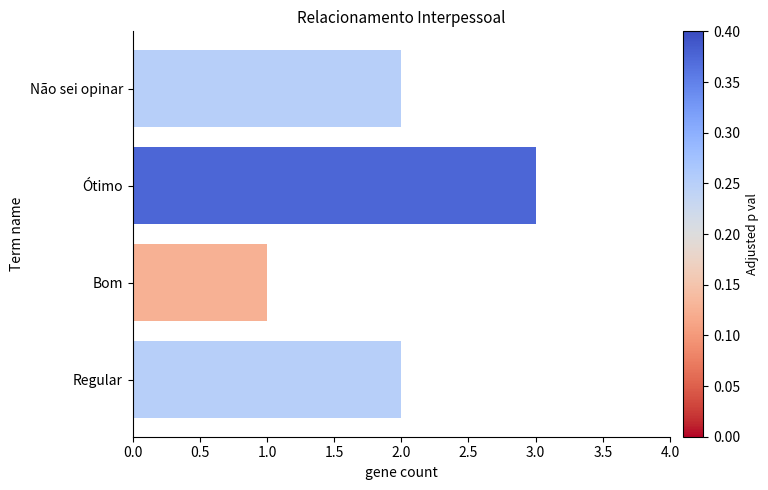

What is the sum of the values at Bom and Não sei opinar?

3